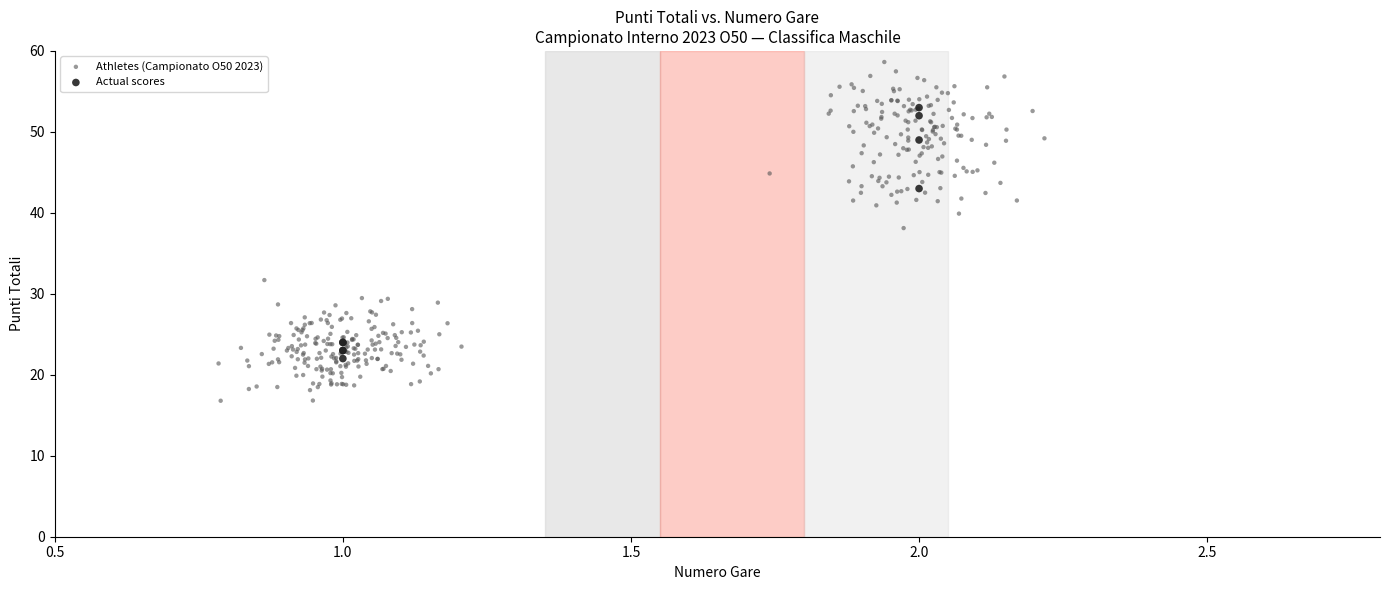

Which series reaches the maximum Y coordinate?

Athletes (Campionato O50 2023)